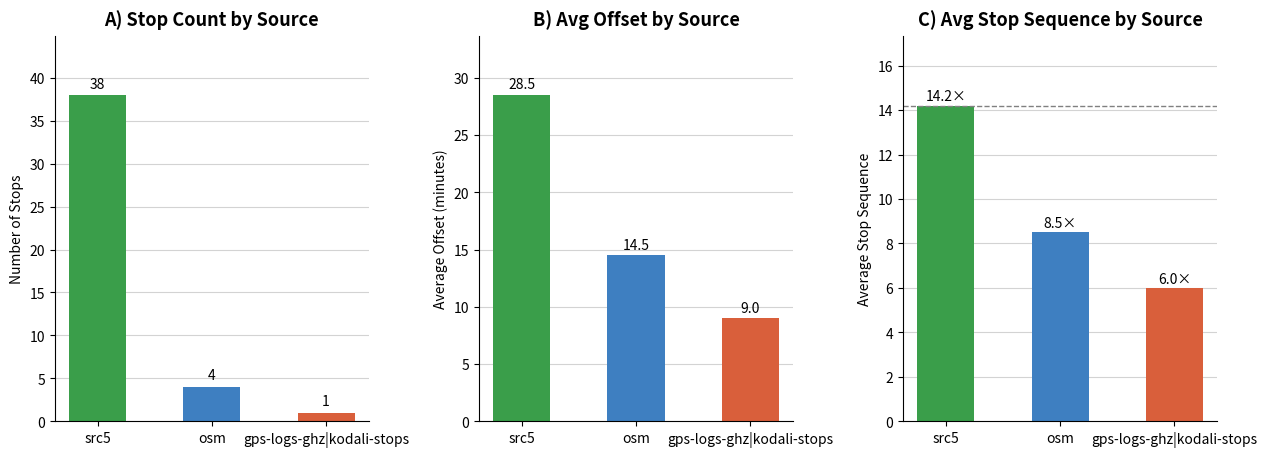

Is the value of avg_offset at osm greater than the value of avg_stop_sequence at osm?

Yes